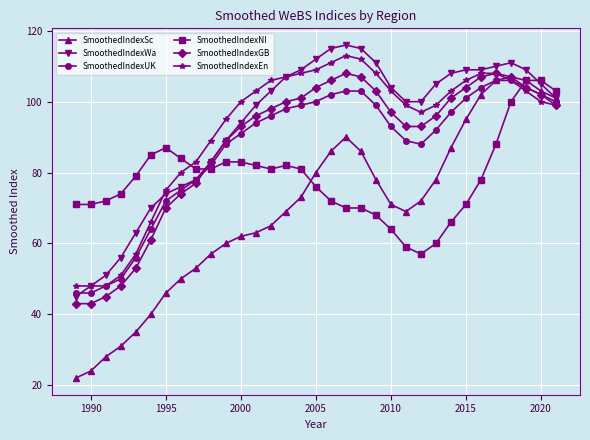

How many values in the SmoothedIndexNI series are below 79?

16